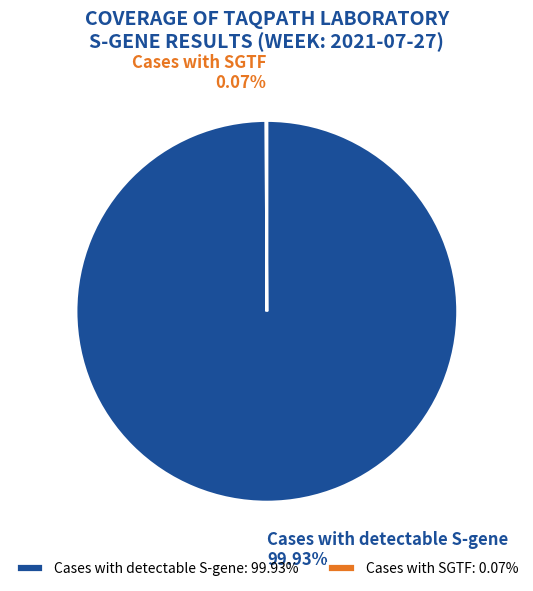

What percentage is NOT represented by Cases with detectable S-gene?

0.1%